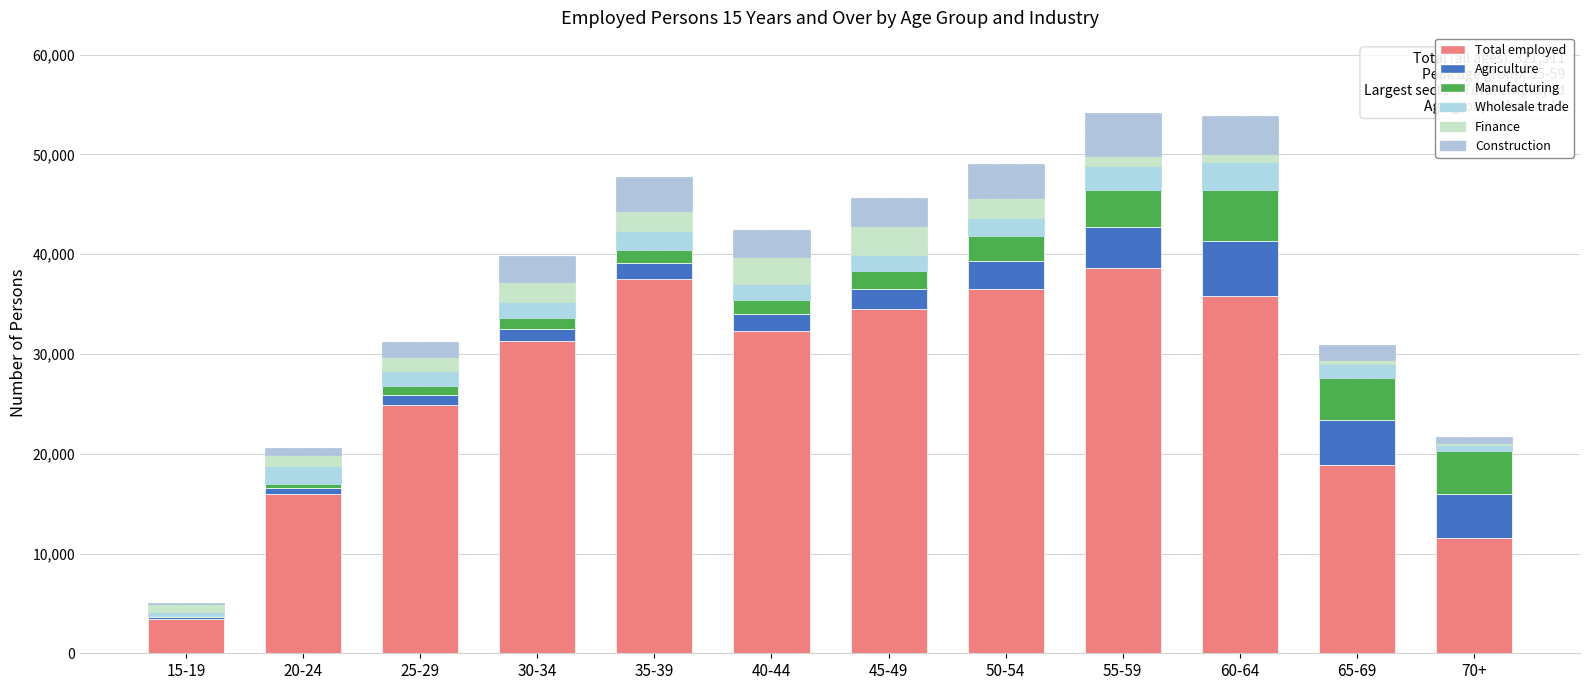

The value of Agriculture at 40-44 is 1620. True or false?

True